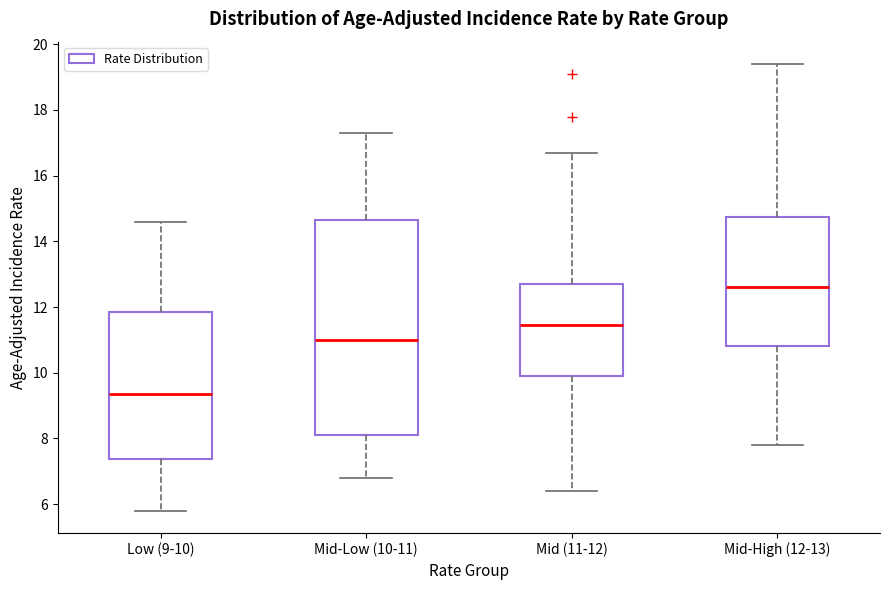

Where does the median line of the box for Mid-Low (10-11) sit on the y-axis? The values are not printed on the chart, so give them approximately, as read against the axis.

11.0